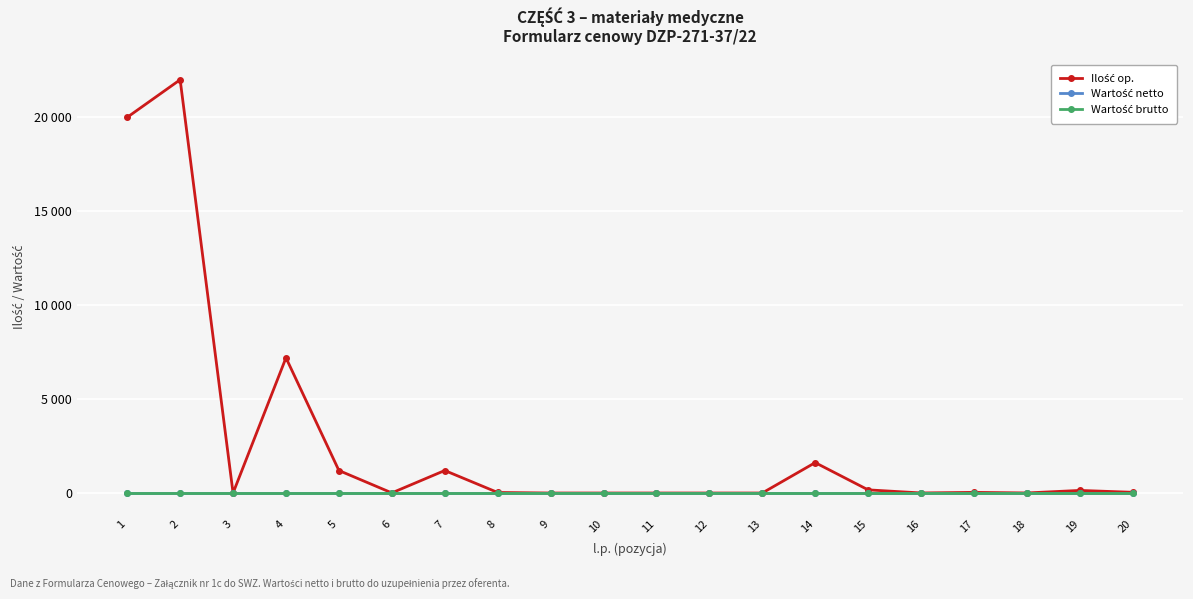

Is this an area chart (filled region under the line)?

No